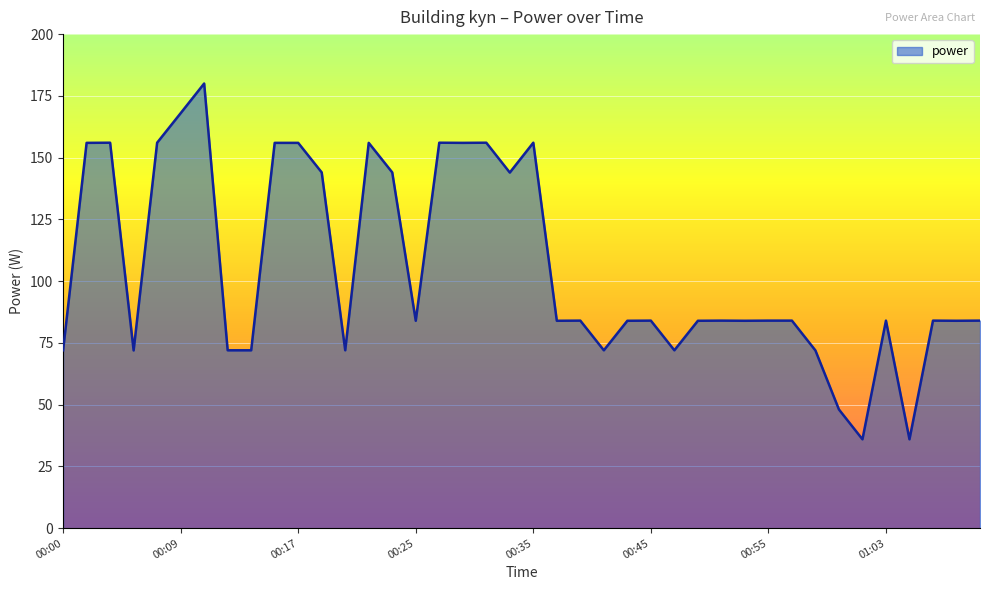

What is the difference between the maximum and minimum values?

144.0